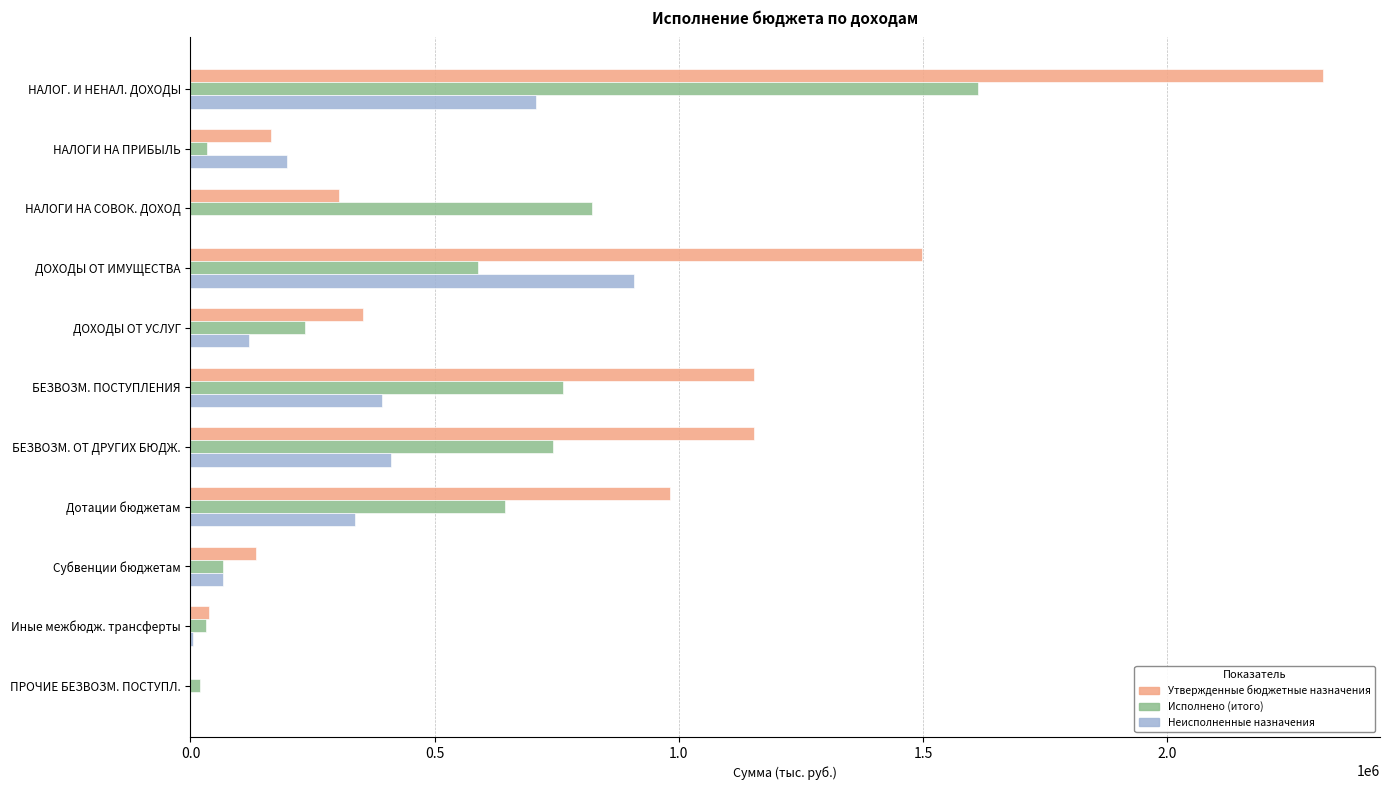

What is the sum of all Исполнено (итого) values?

5558142.6